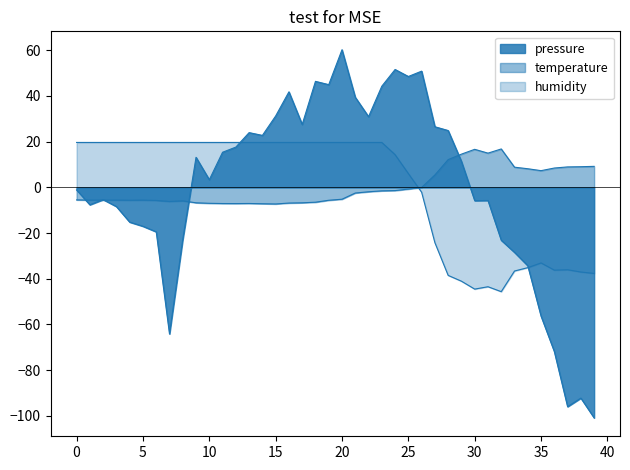

At 2023-07-30T00:46:09, list the series in order from largest to smallest.

humidity, temperature, pressure